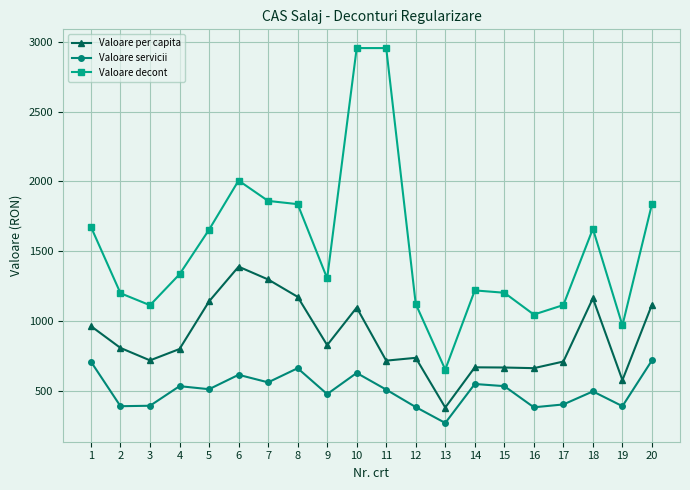

Between 19 and 20, which series saw the biggest shift?

Valoare decont